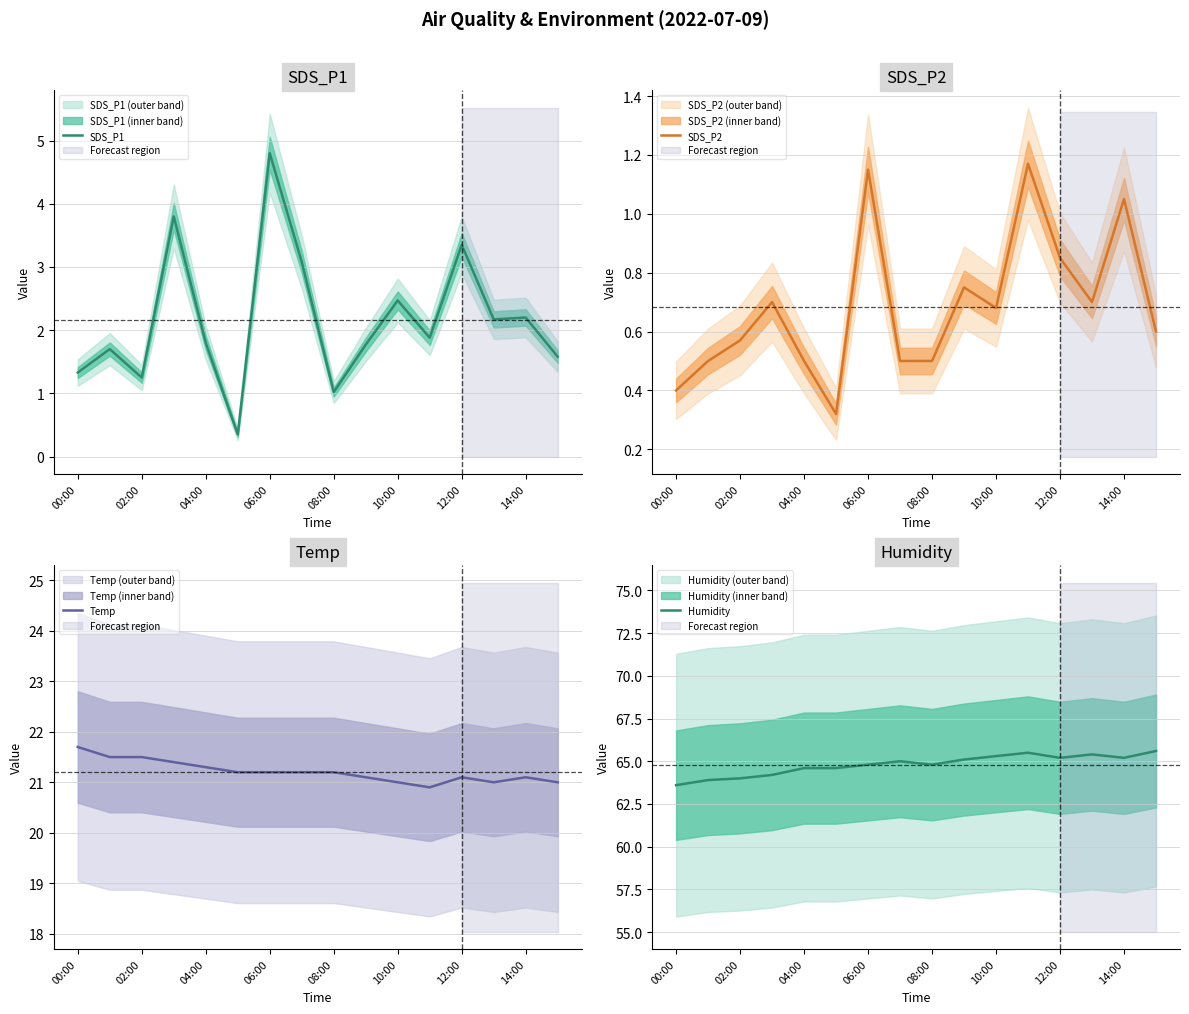

The value of Humidity at 08:00 is 106.4. True or false?

False